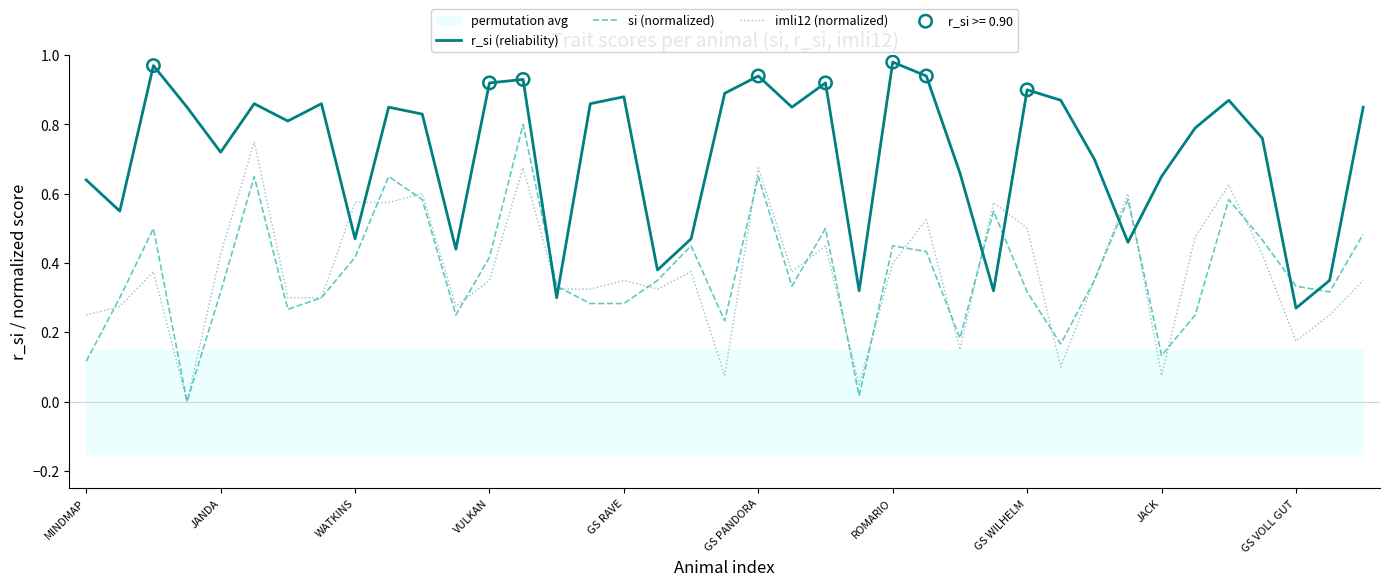

Which series has the largest total across all categories?

r_si (reliability)